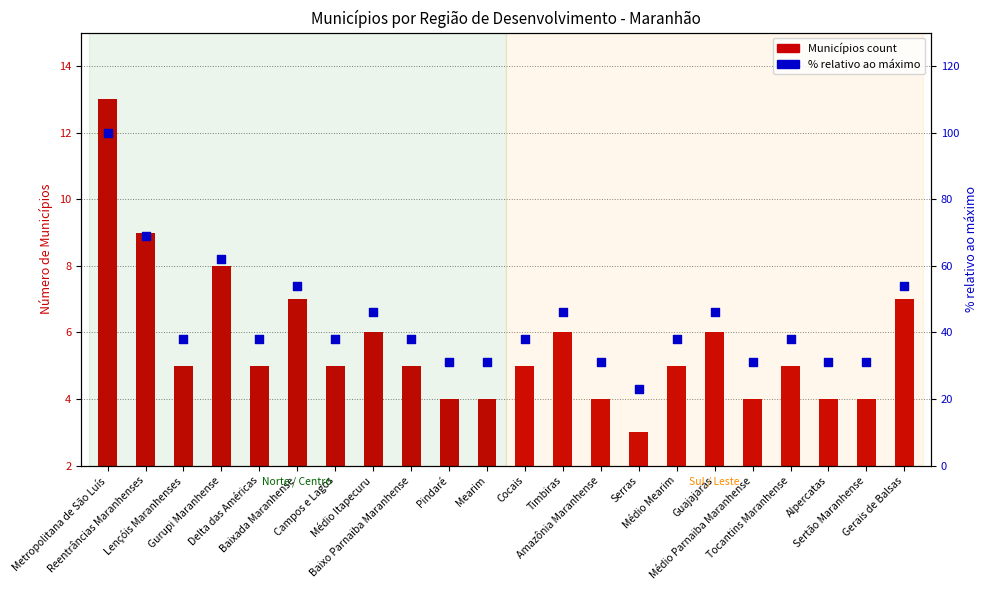

Which series contains the highest Y value?

% relativo ao máximo